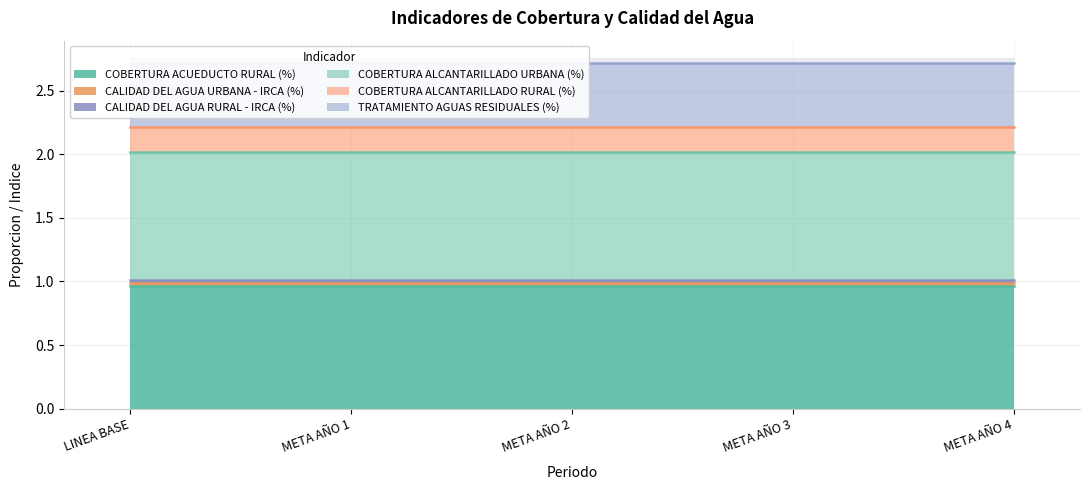

Rank the categories by TRATAMIENTO AGUAS RESIDUALES (%) value from highest to lowest.

LINEA BASE, META AÑO 1, META AÑO 2, META AÑO 3, META AÑO 4